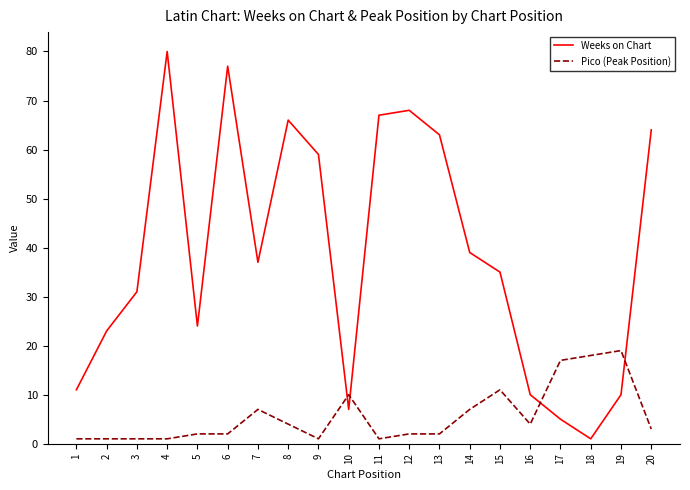

Rank the series at 3 from highest to lowest value.

Weeks on Chart, Pico (Peak Position)